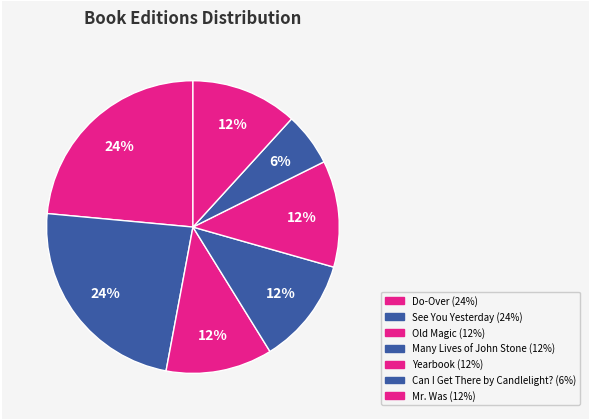

How many segments does this pie chart have?

7